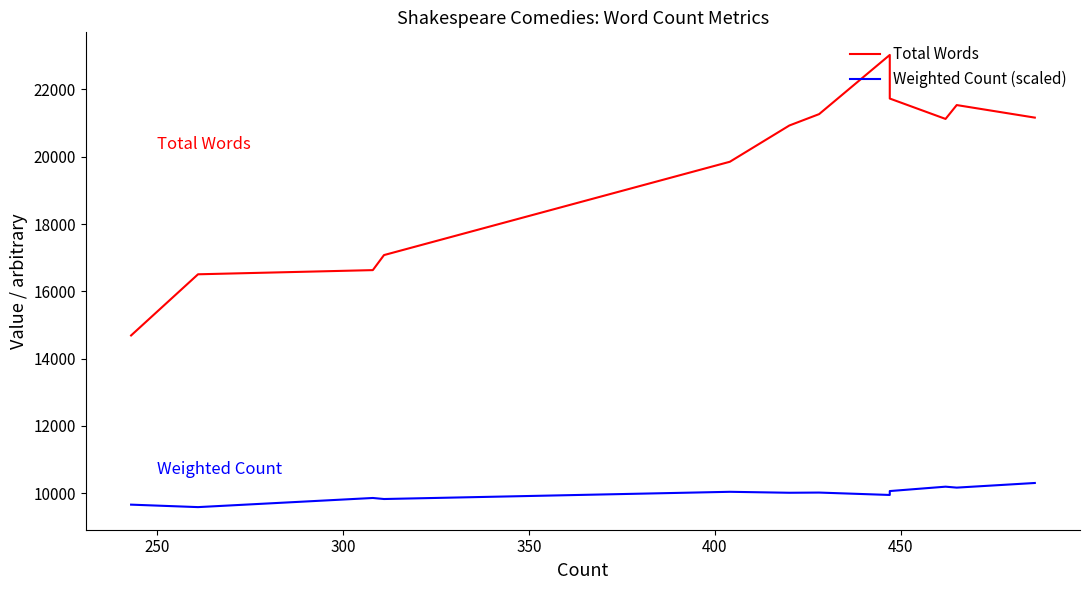

Is it true that Total Words equals 29389.7 at 250?

False